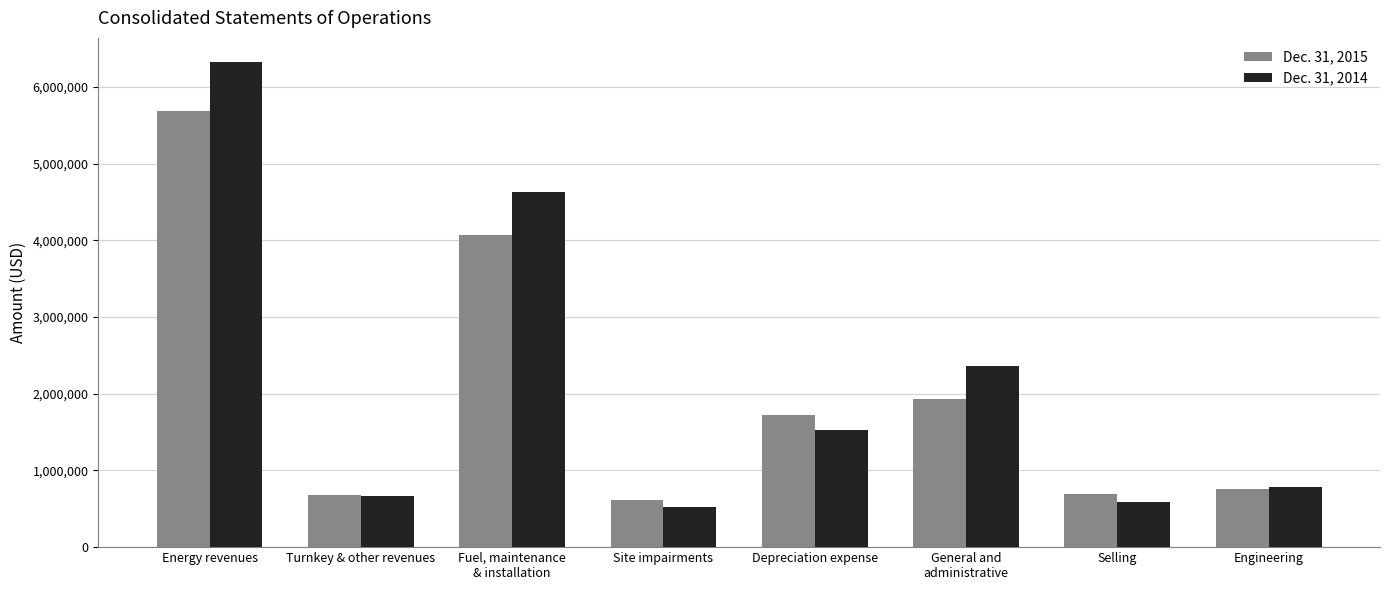

What is the sum of all Dec. 31, 2015 values?

16156126